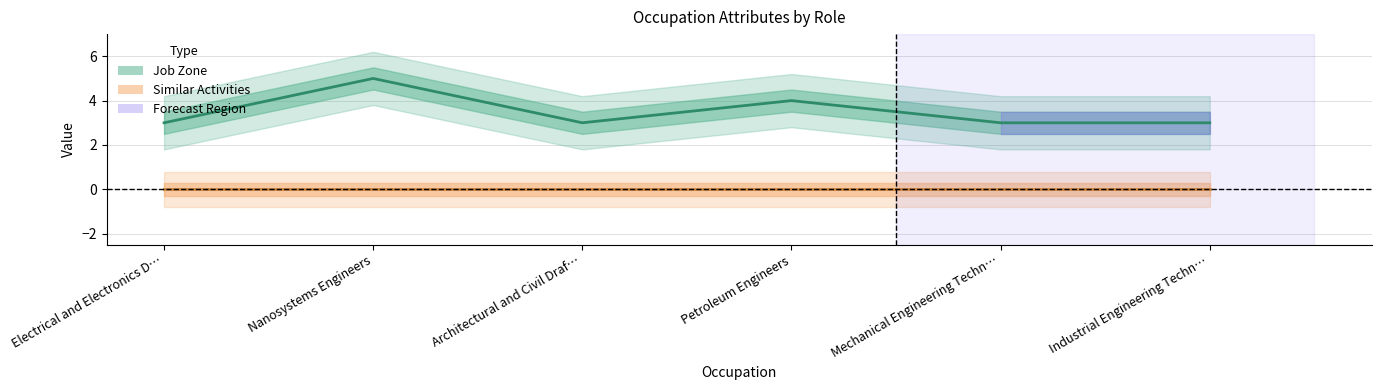

True or false: Job Zone and Similar Activities cross at least once.

False